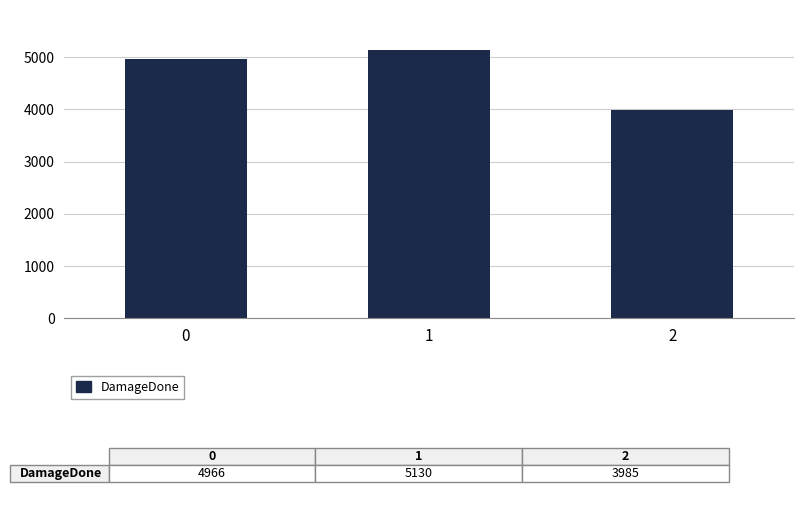

The chart shows a value of 4966 at 0. True or false?

True